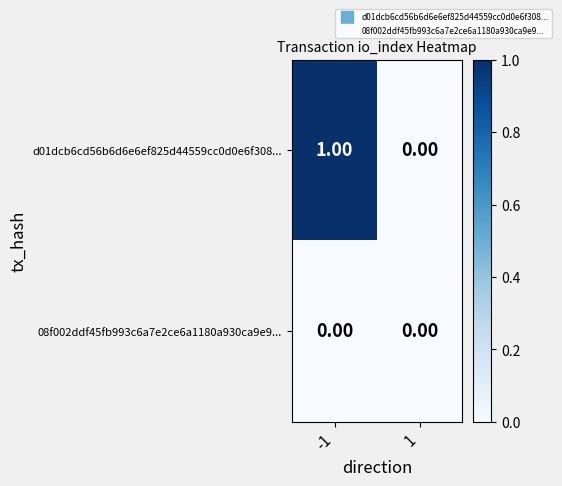

Which series has the largest range (max minus min)?

d01dcb6cd56b6d6e6ef825d44559cc0d0e6f308...